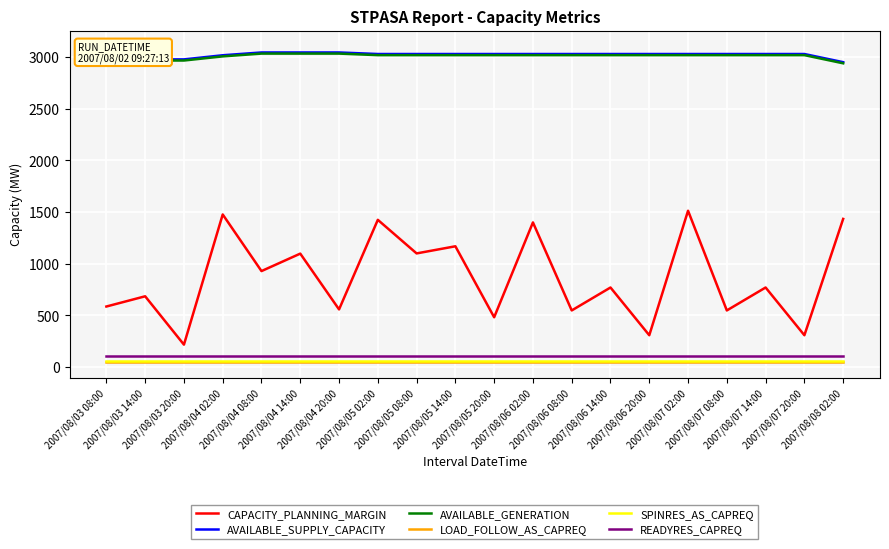

The value of READYRES_CAPREQ at 2007/08/04 08:00 is 110. True or false?

True